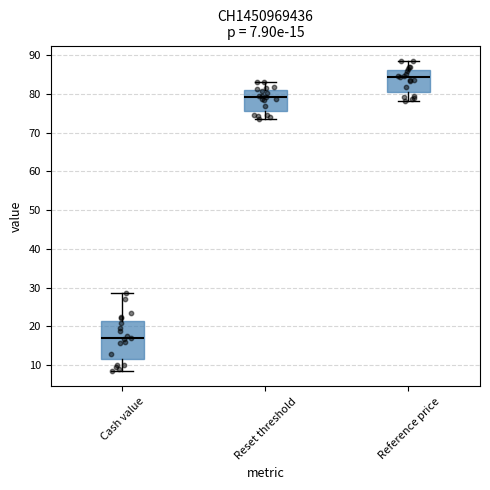

Which box has the lowest median line?

Cash value